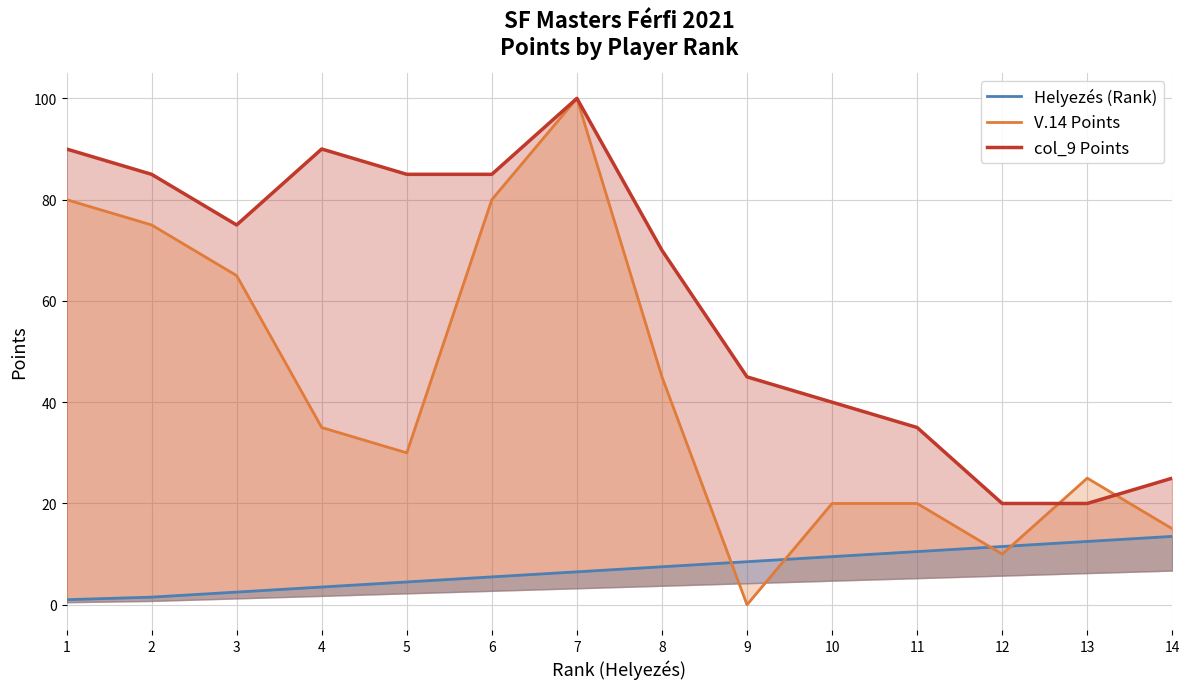

Where do col_9 Points and V.14 Points first cross each other?

12 and 13